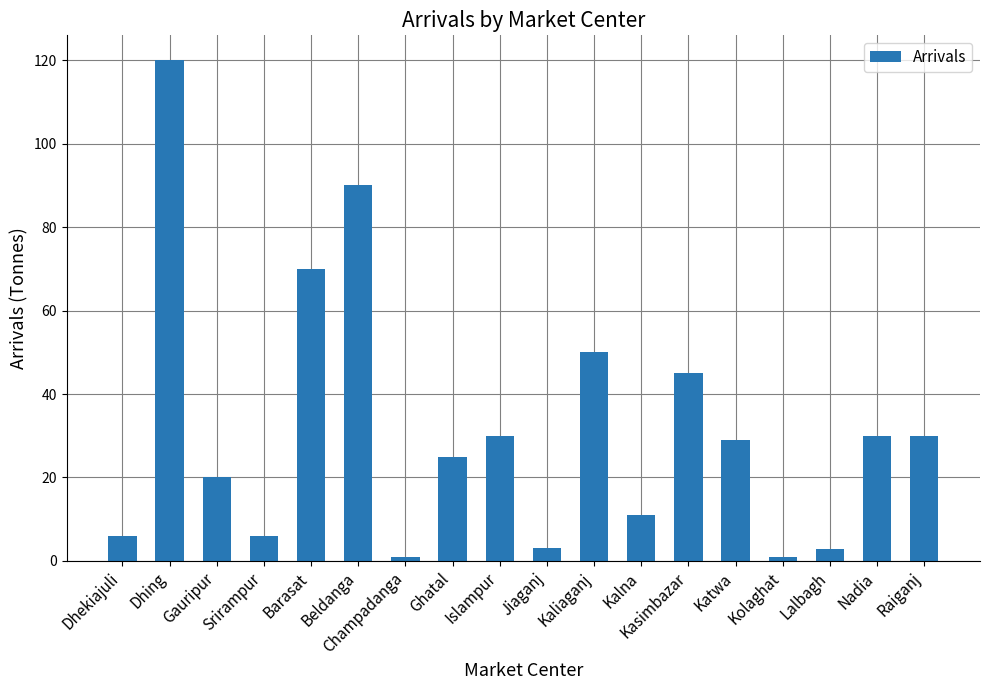

The chart shows a value of 11.0 at Kalna. True or false?

True